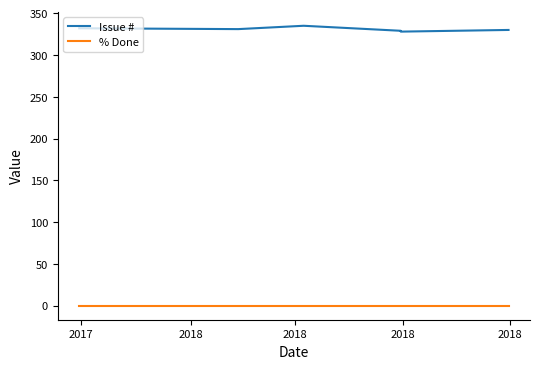

Between 2018 and 2018, which is larger?

2018